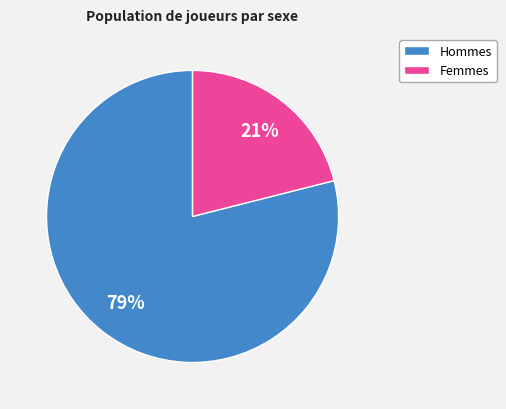

To the nearest percent, what is the average slice percentage?

50%